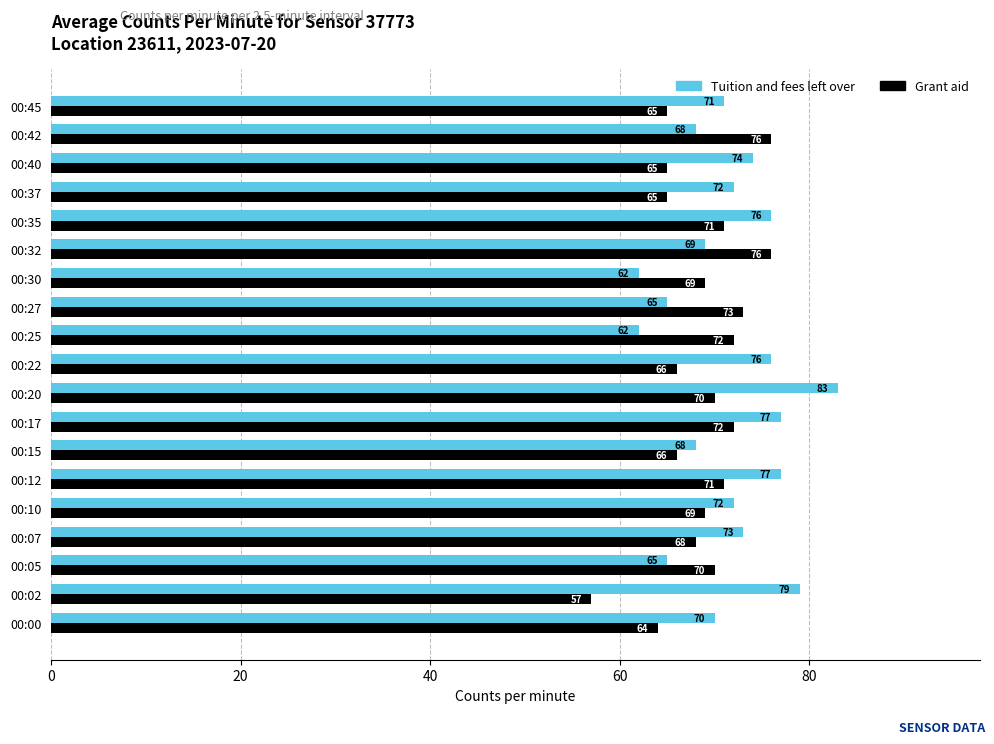

How many values in the Tuition and fees left over series are below 72?

9